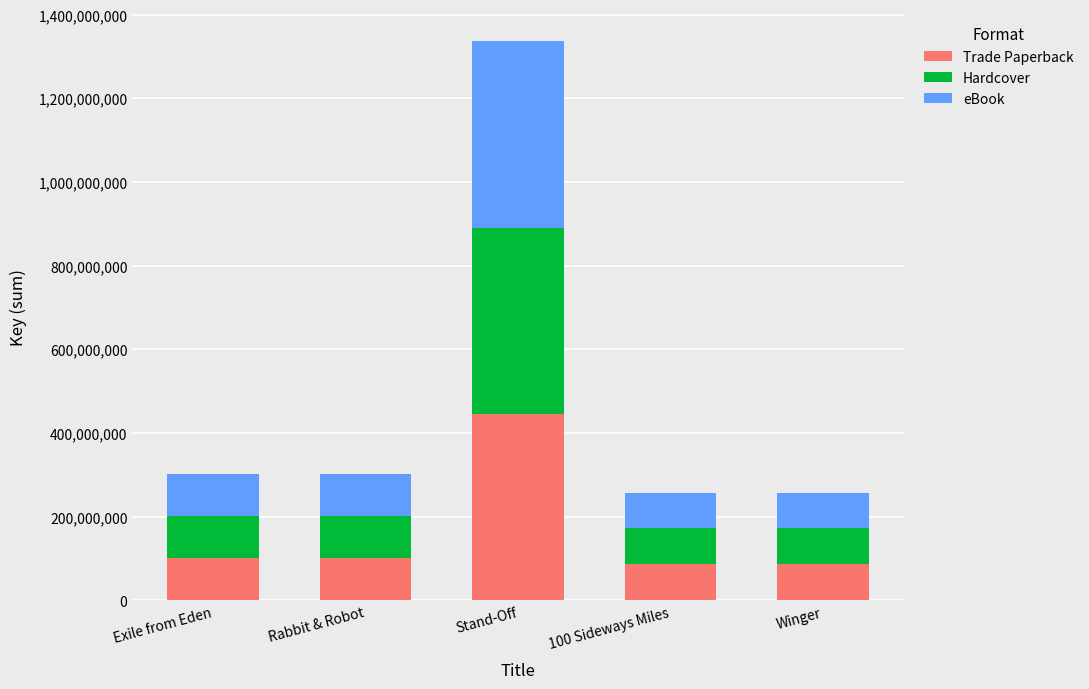

What is the sum of all Trade Paperback values?

818994861